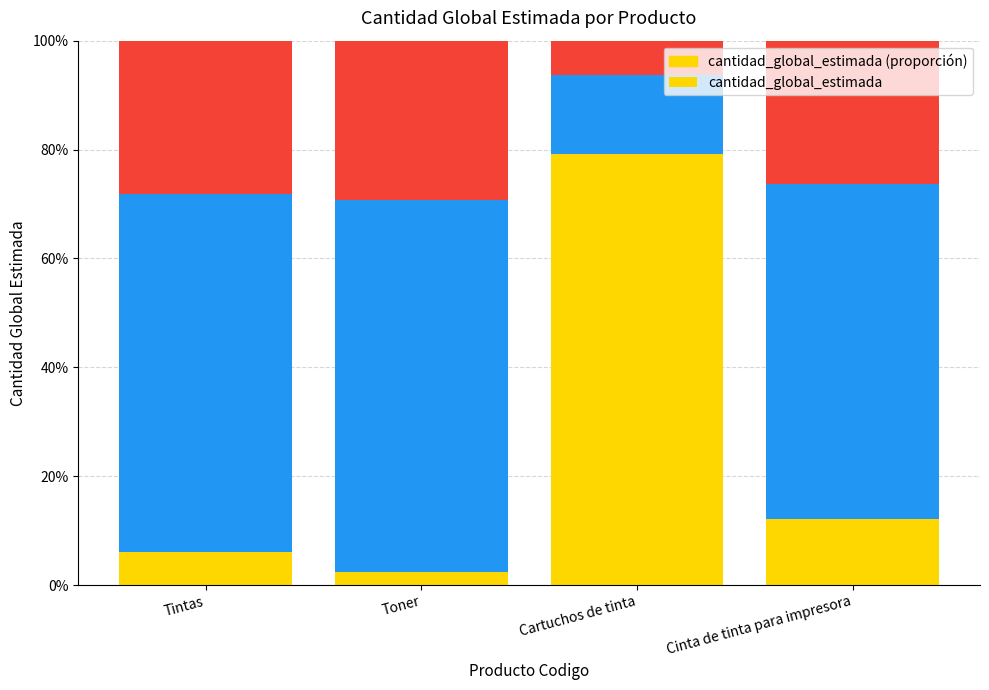

What is the difference between the second highest and second lowest values?

6.1